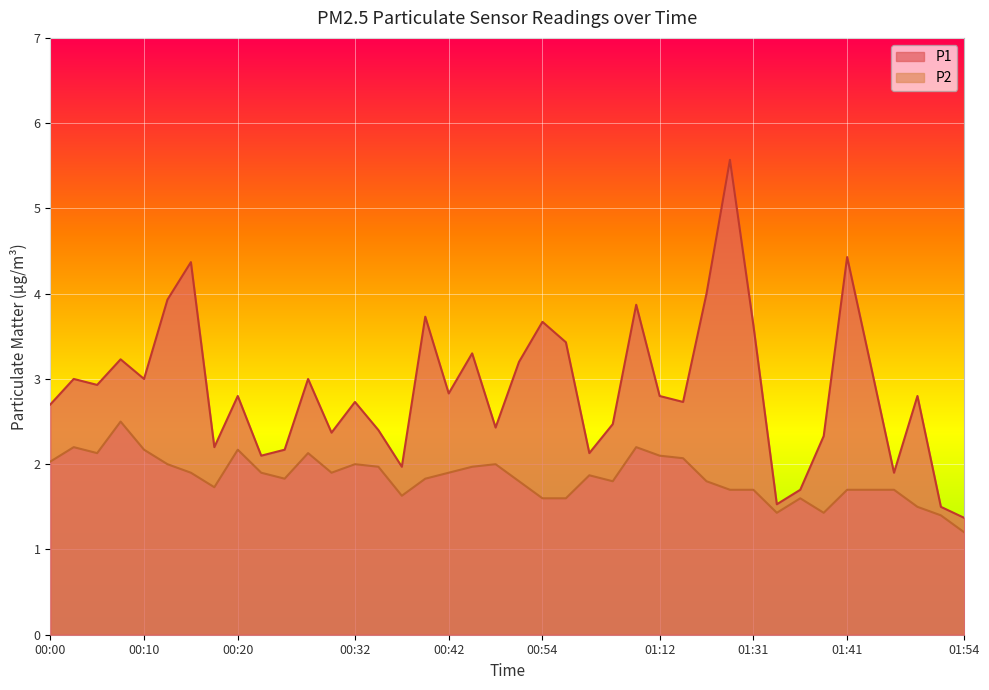

What is the maximum value shown in the chart?

5.6